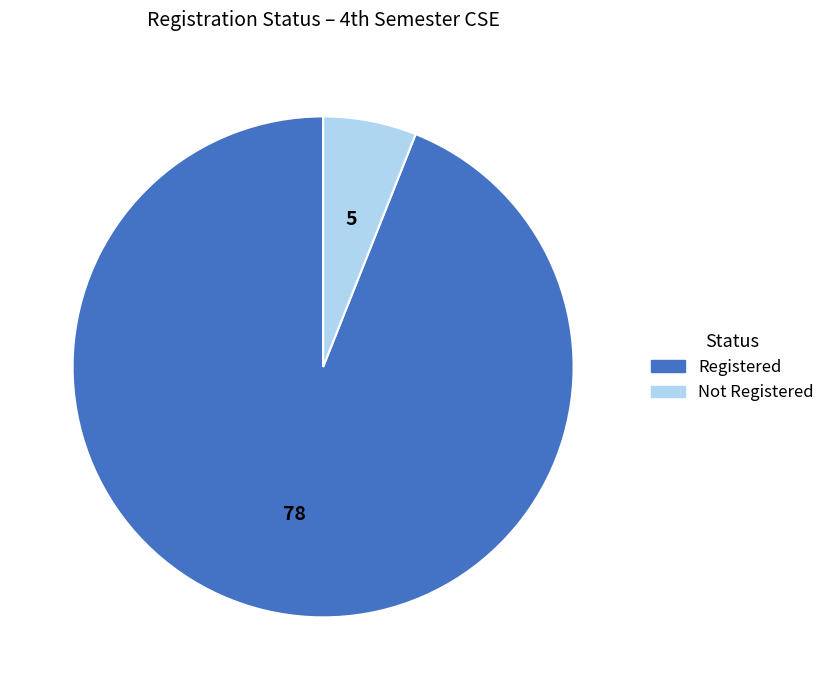

Rank the categories by value from highest to lowest.

Registered, Not Registered